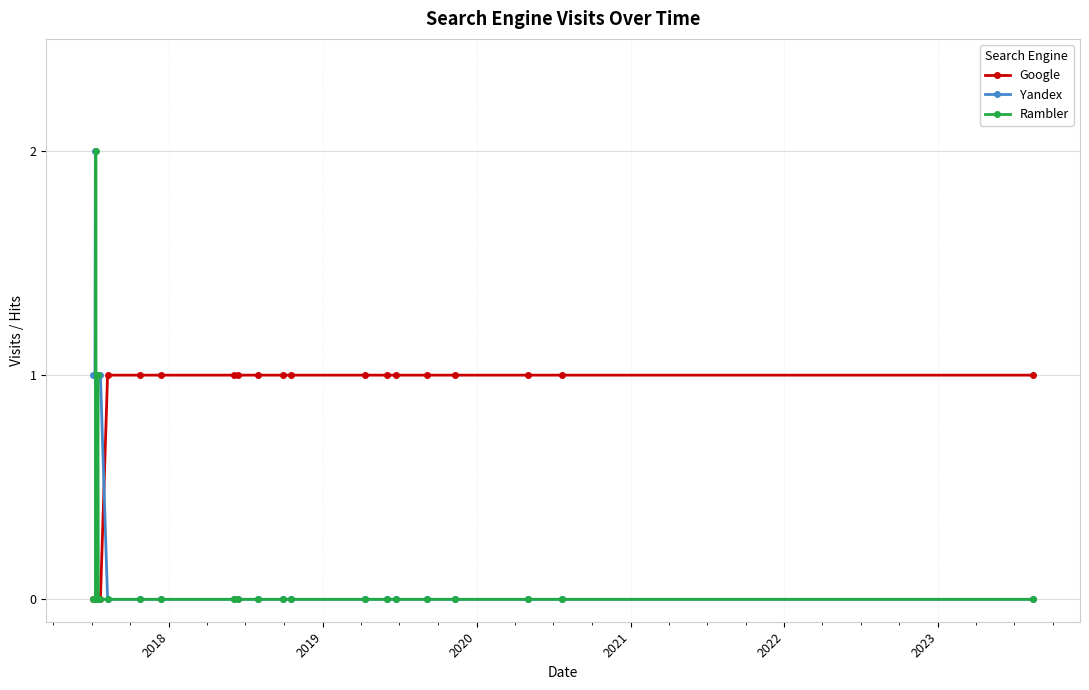

Rank the series by their average value, from lowest to highest.

Rambler, Yandex, Google